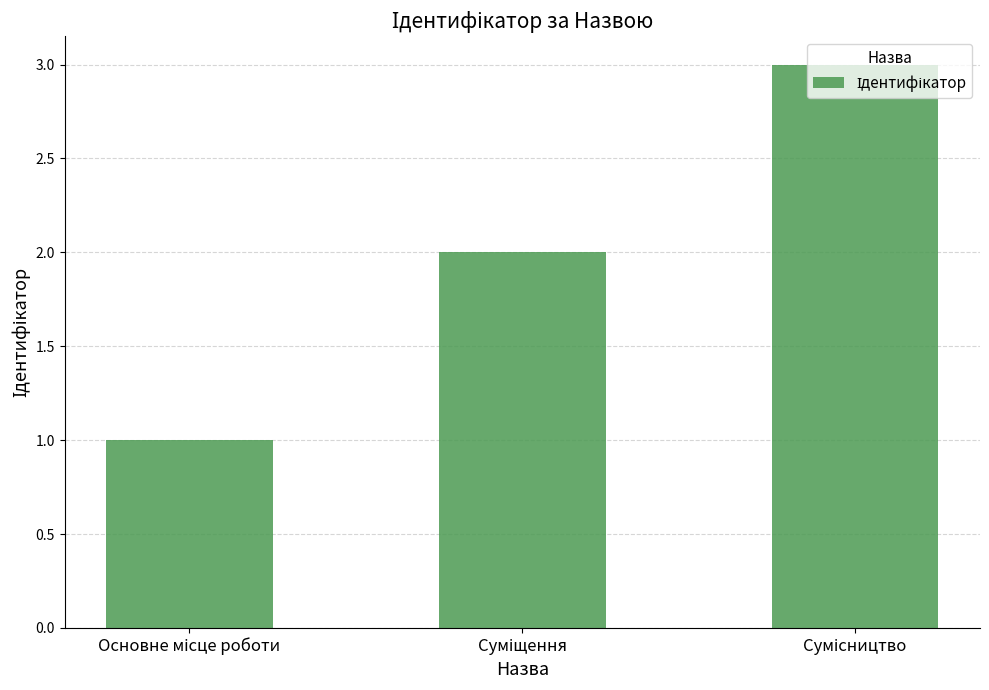

What is the maximum value shown in the chart?

3